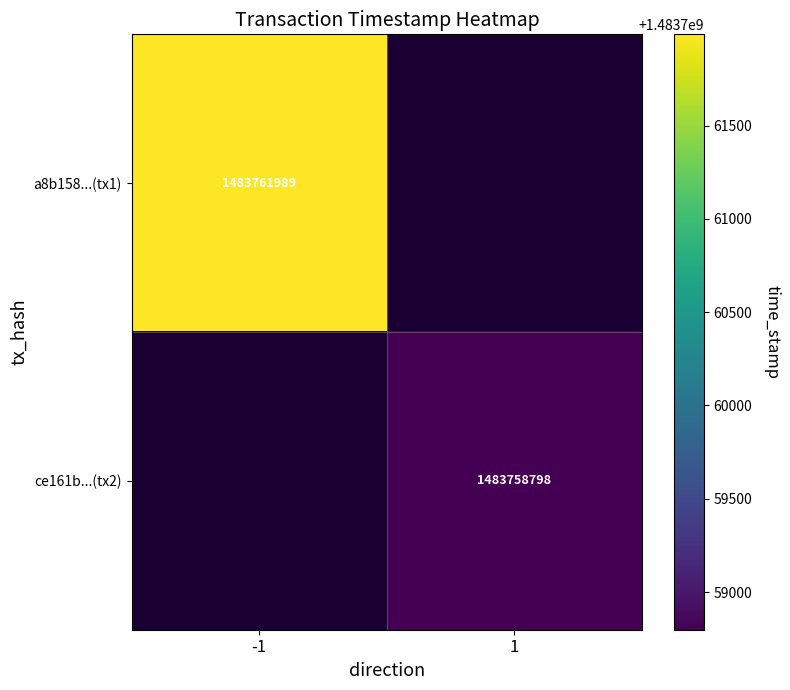

The value of a8b158...(tx1) at -1 is 1483761989. True or false?

True